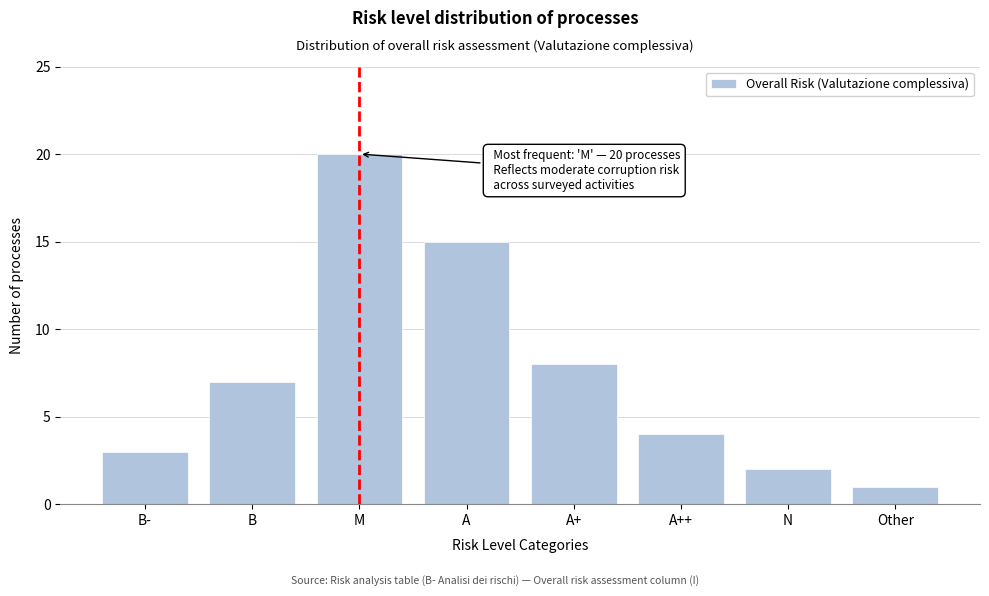

Reading left to right, list all the values displayed in this chart.

3	7	20	15	8	4	2	1